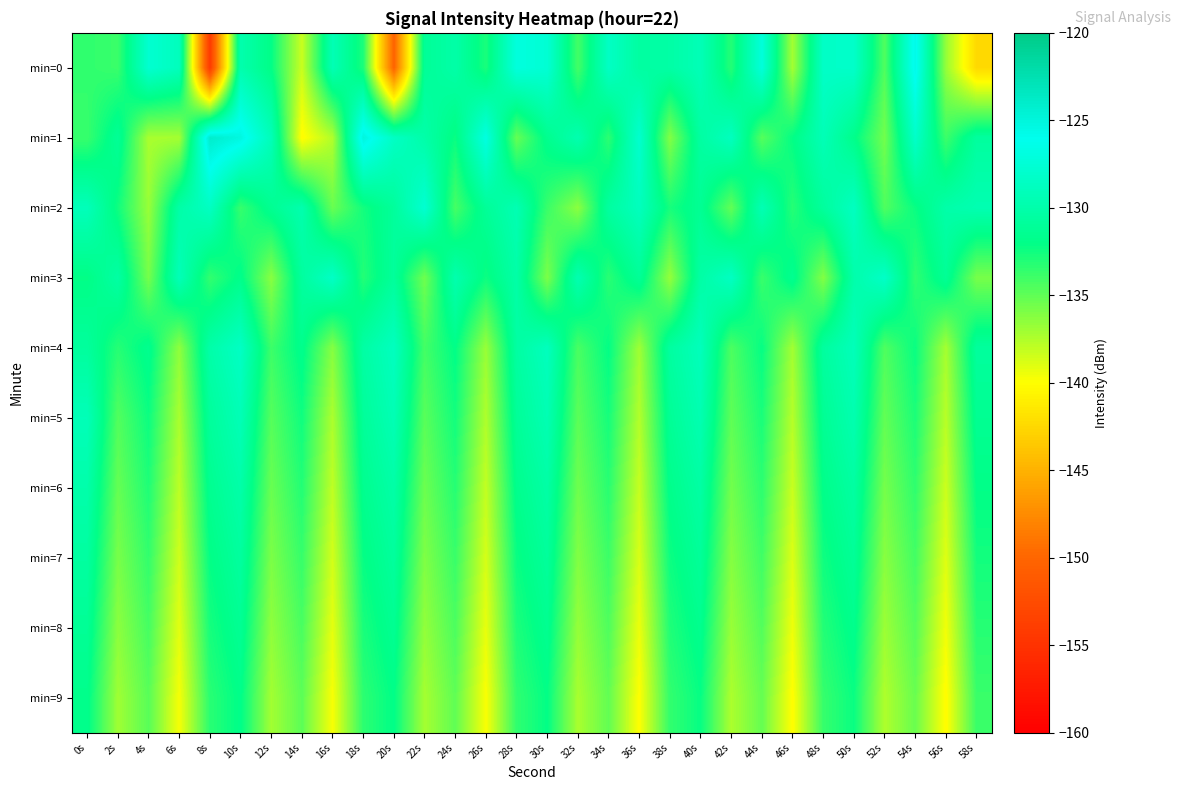

What is the smallest value displayed?

-154.2